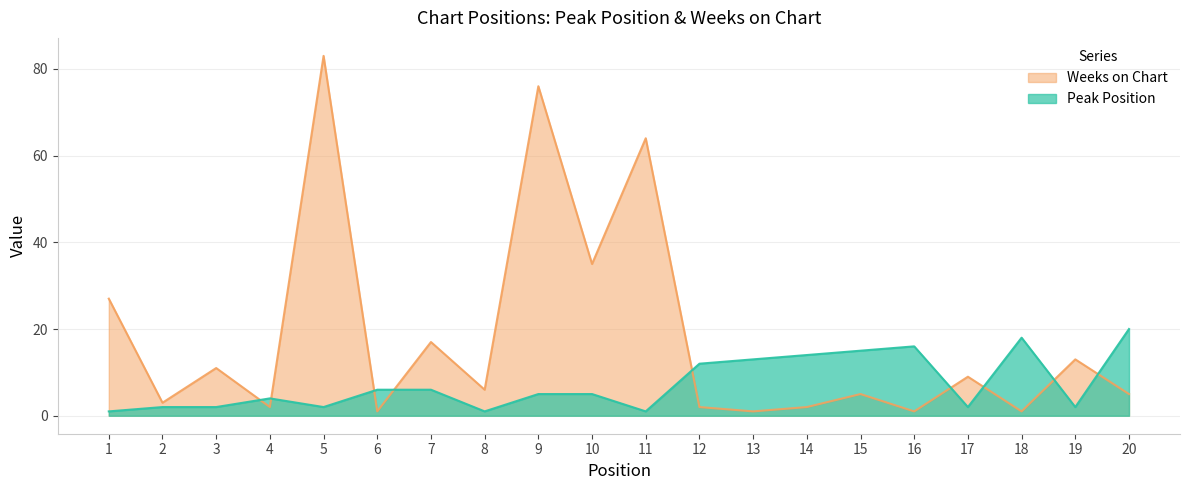

The Weeks on Chart series shows 19 at 3. True or false?

False